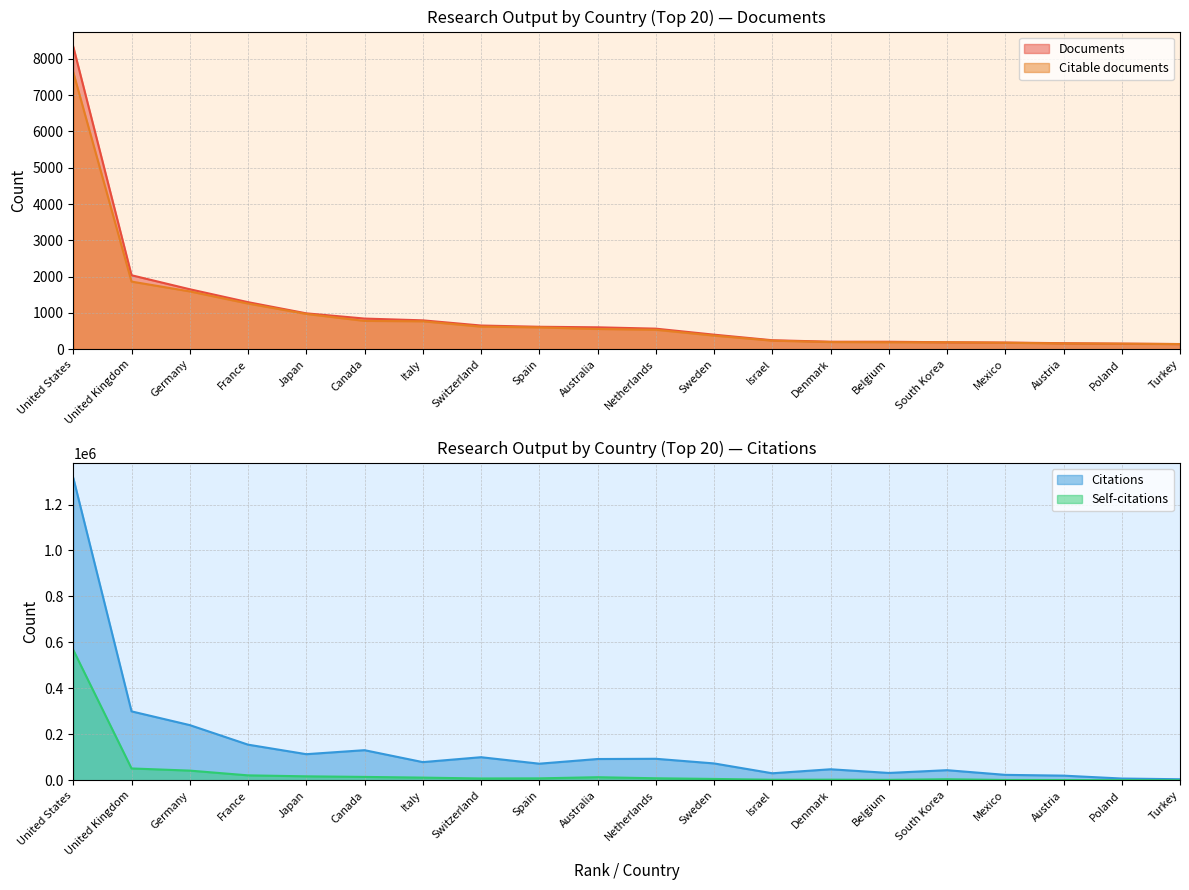

Which series has the largest range (max minus min)?

Citations